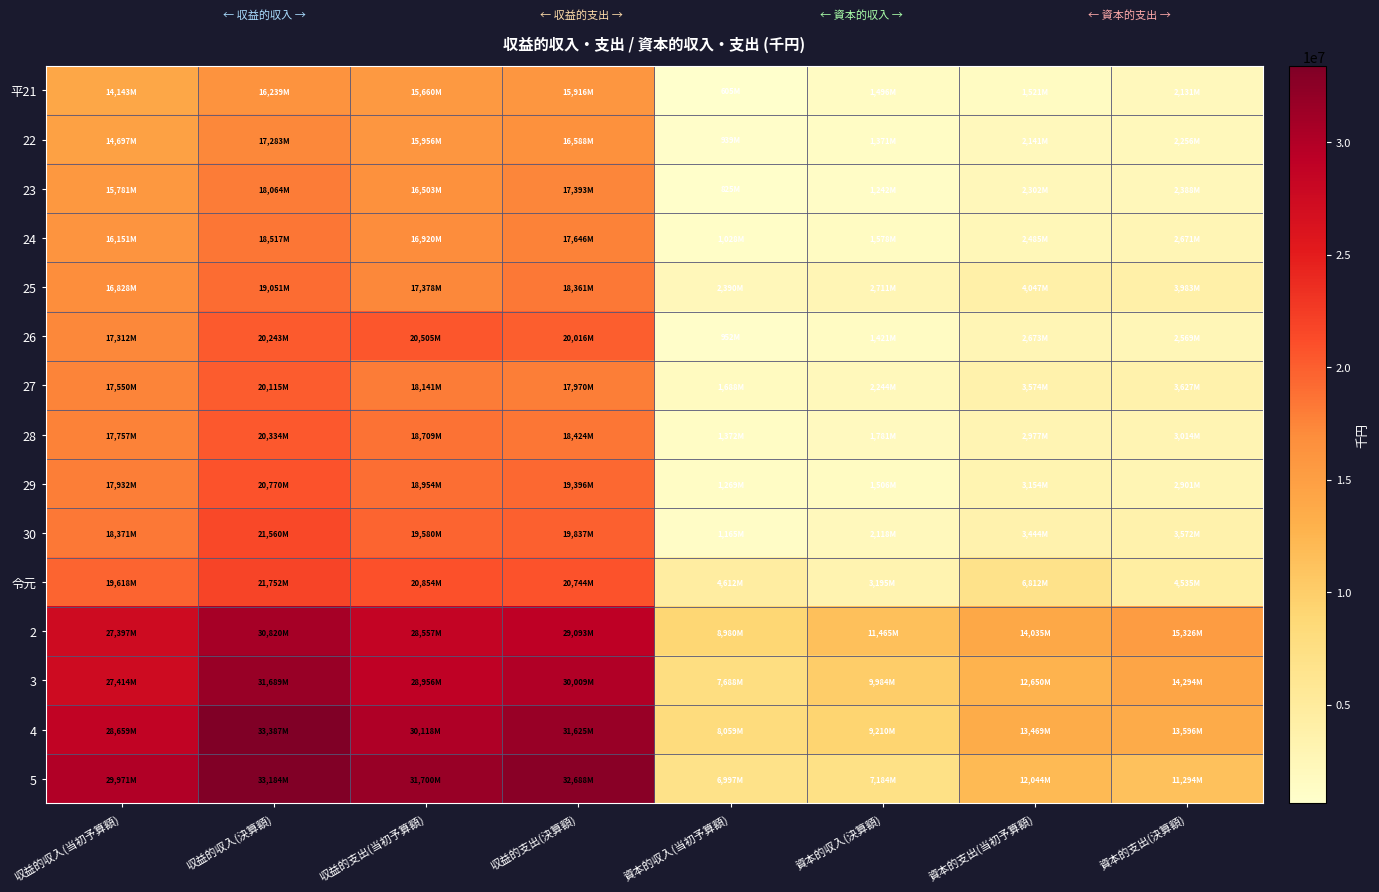

Reading left to right, extract all data points from this chart.

平21: 収益的収入(当初予算額)=14143550	収益的収入(決算額)=16239694	収益的支出(当初予算額)=15660910	収益的支出(決算額)=15916151	資本的収入(当初予算額)=605001	資本的収入(決算額)=1496631	資本的支出(当初予算額)=1521274	資本的支出(決算額)=2131043
22: 収益的収入(当初予算額)=14697195	収益的収入(決算額)=17283402	収益的支出(当初予算額)=15956214	収益的支出(決算額)=16588213	資本的収入(当初予算額)=939801	資本的収入(決算額)=1371034	資本的支出(当初予算額)=2141109	資本的支出(決算額)=2256722
23: 収益的収入(当初予算額)=15781530	収益的収入(決算額)=18064827	収益的支出(当初予算額)=16503969	収益的支出(決算額)=17393063	資本的収入(当初予算額)=825894	資本的収入(決算額)=1242683	資本的支出(当初予算額)=2302602	資本的支出(決算額)=2388956
24: 収益的収入(当初予算額)=16151249	収益的収入(決算額)=18517172	収益的支出(当初予算額)=16920538	収益的支出(決算額)=17646832	資本的収入(当初予算額)=1028345	資本的収入(決算額)=1578951	資本的支出(当初予算額)=2485846	資本的支出(決算額)=2671342
25: 収益的収入(当初予算額)=16828595	収益的収入(決算額)=19051116	収益的支出(当初予算額)=17378749	収益的支出(決算額)=18361377	資本的収入(当初予算額)=2390979	資本的収入(決算額)=2711120	資本的支出(当初予算額)=4047314	資本的支出(決算額)=3983465
26: 収益的収入(当初予算額)=17312247	収益的収入(決算額)=20243428	収益的支出(当初予算額)=20505769	収益的支出(決算額)=20016661	資本的収入(当初予算額)=952301	資本的収入(決算額)=1421776	資本的支出(当初予算額)=2673414	資本的支出(決算額)=2569137
27: 収益的収入(当初予算額)=17550724	収益的収入(決算額)=20115759	収益的支出(当初予算額)=18141171	収益的支出(決算額)=17970119	資本的収入(当初予算額)=1688121	資本的収入(決算額)=2244498	資本的支出(当初予算額)=3574130	資本的支出(決算額)=3627784
28: 収益的収入(当初予算額)=17757907	収益的収入(決算額)=20334764	収益的支出(当初予算額)=18709162	収益的支出(決算額)=18424902	資本的収入(当初予算額)=1372533	資本的収入(決算額)=1781743	資本的支出(当初予算額)=2977935	資本的支出(決算額)=3014455
29: 収益的収入(当初予算額)=17932824	収益的収入(決算額)=20770366	収益的支出(当初予算額)=18954652	収益的支出(決算額)=19396926	資本的収入(当初予算額)=1269659	資本的収入(決算額)=1506604	資本的支出(当初予算額)=3154924	資本的支出(決算額)=2901644
30: 収益的収入(当初予算額)=18371070	収益的収入(決算額)=21560502	収益的支出(当初予算額)=19580053	収益的支出(決算額)=19837672	資本的収入(当初予算額)=1165689	資本的収入(決算額)=2118319	資本的支出(当初予算額)=3444686	資本的支出(決算額)=3572202
令元: 収益的収入(当初予算額)=19618339	収益的収入(決算額)=21752455	収益的支出(当初予算額)=20854787	収益的支出(決算額)=20744015	資本的収入(当初予算額)=4612264	資本的収入(決算額)=3195093	資本的支出(当初予算額)=6812854	資本的支出(決算額)=4535990
2: 収益的収入(当初予算額)=27397825	収益的収入(決算額)=30820570	収益的支出(当初予算額)=28557008	収益的支出(決算額)=29093114	資本的収入(当初予算額)=8980165	資本的収入(決算額)=11465942	資本的支出(当初予算額)=14035735	資本的支出(決算額)=15326021
3: 収益的収入(当初予算額)=27414401	収益的収入(決算額)=31689001	収益的支出(当初予算額)=28956225	収益的支出(決算額)=30009851	資本的収入(当初予算額)=7688510	資本的収入(決算額)=9984923	資本的支出(当初予算額)=12650006	資本的支出(決算額)=14294085
4: 収益的収入(当初予算額)=28659878	収益的収入(決算額)=33387397	収益的支出(当初予算額)=30118272	収益的支出(決算額)=31625352	資本的収入(当初予算額)=8059911	資本的収入(決算額)=9210157	資本的支出(当初予算額)=13469476	資本的支出(決算額)=13596585
5: 収益的収入(当初予算額)=29971213	収益的収入(決算額)=33184480	収益的支出(当初予算額)=31700225	収益的支出(決算額)=32688378	資本的収入(当初予算額)=6997629	資本的収入(決算額)=7184821	資本的支出(当初予算額)=12044358	資本的支出(決算額)=11294240